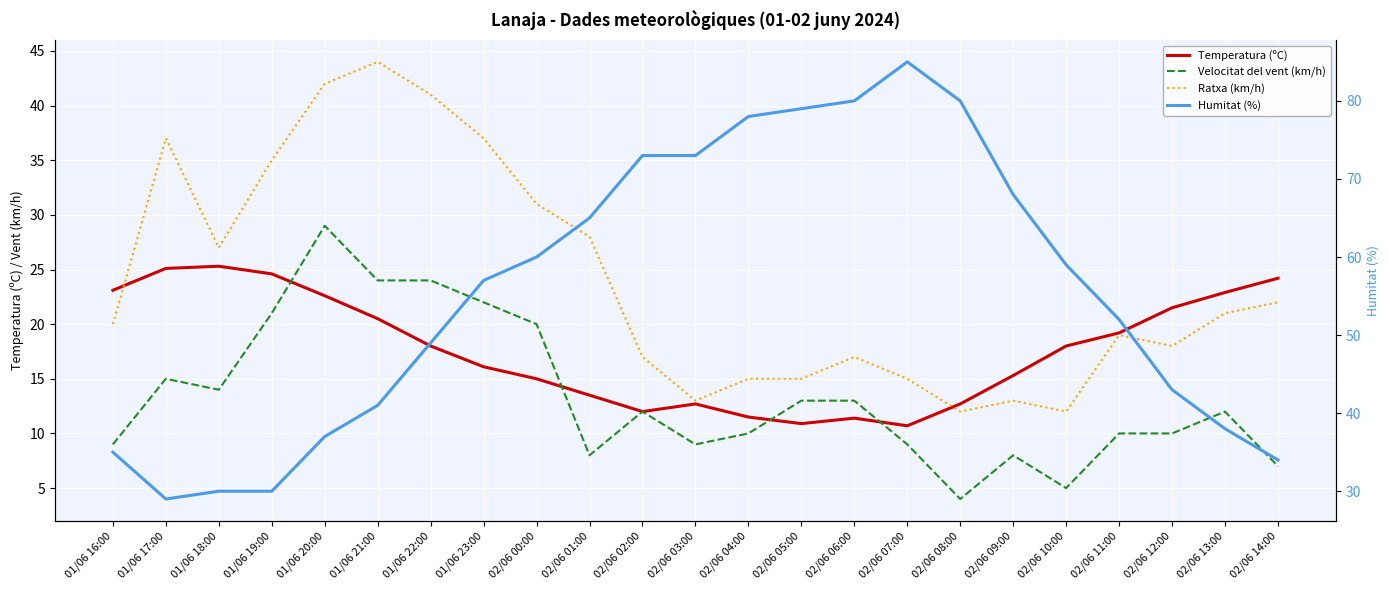

What is the maximum value for Temperatura (ºC)?

25.3